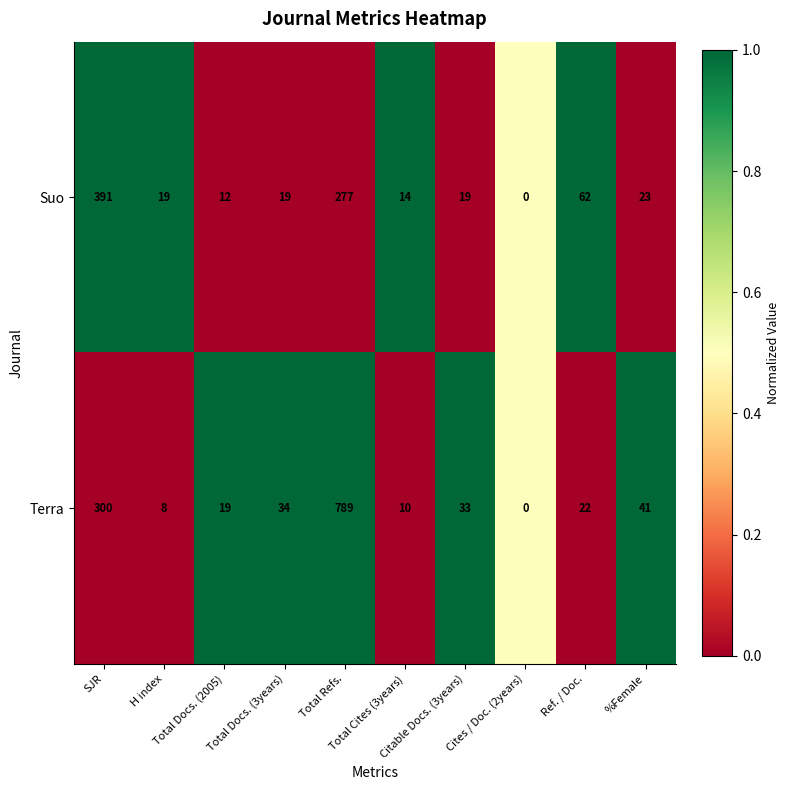

Rank the series by their average value, from lowest to highest.

Suo, Terra